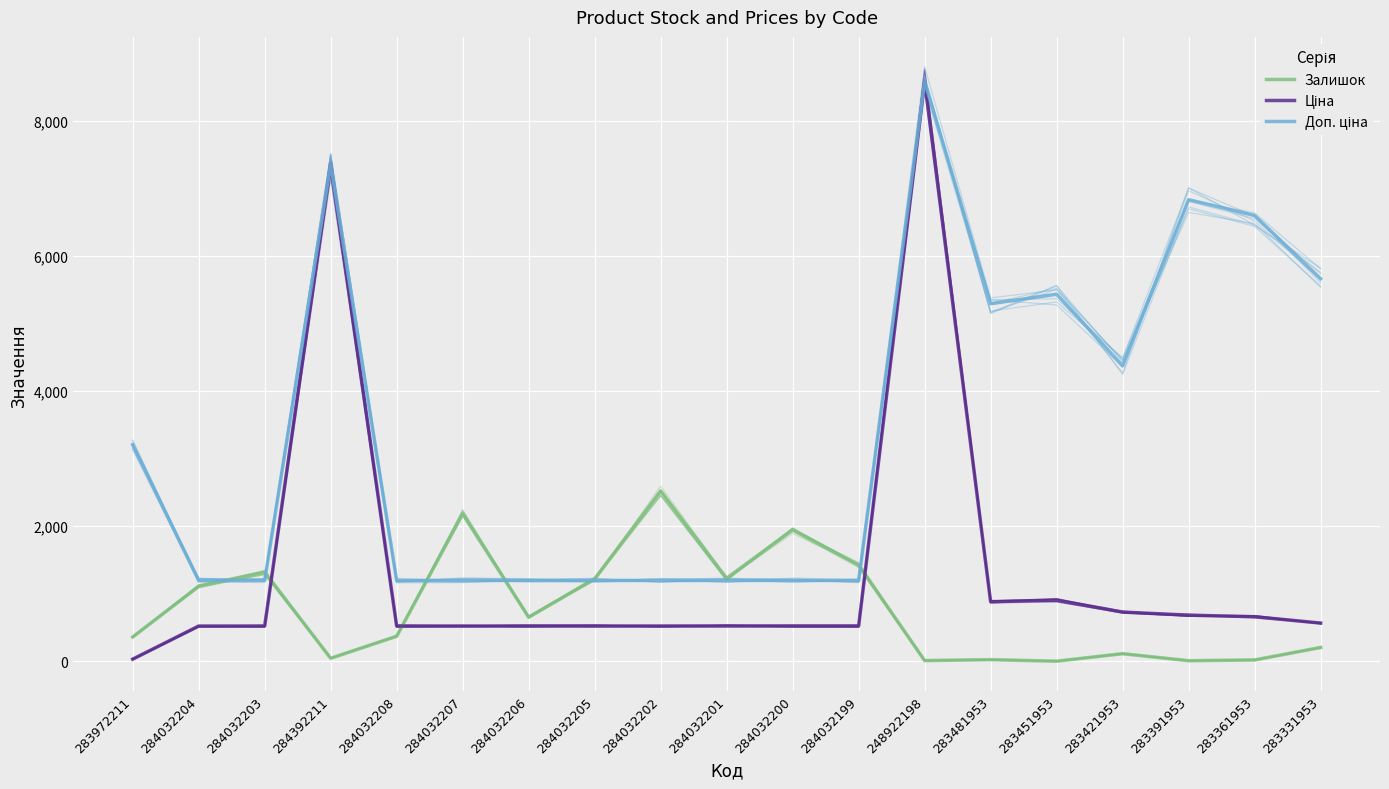

How many data points in Ціна are less than 522?

1